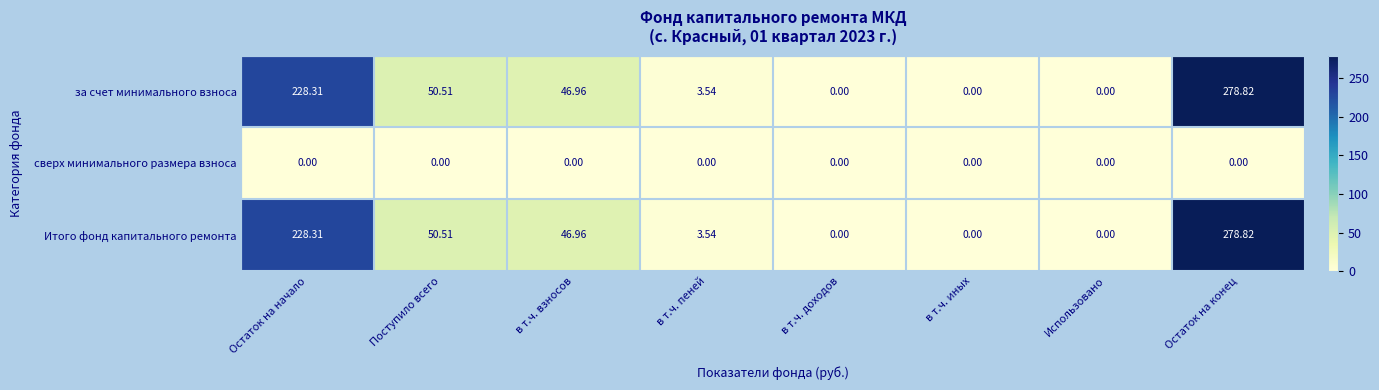

At which category does the chart reach its peak across all series?

Остаток на конец